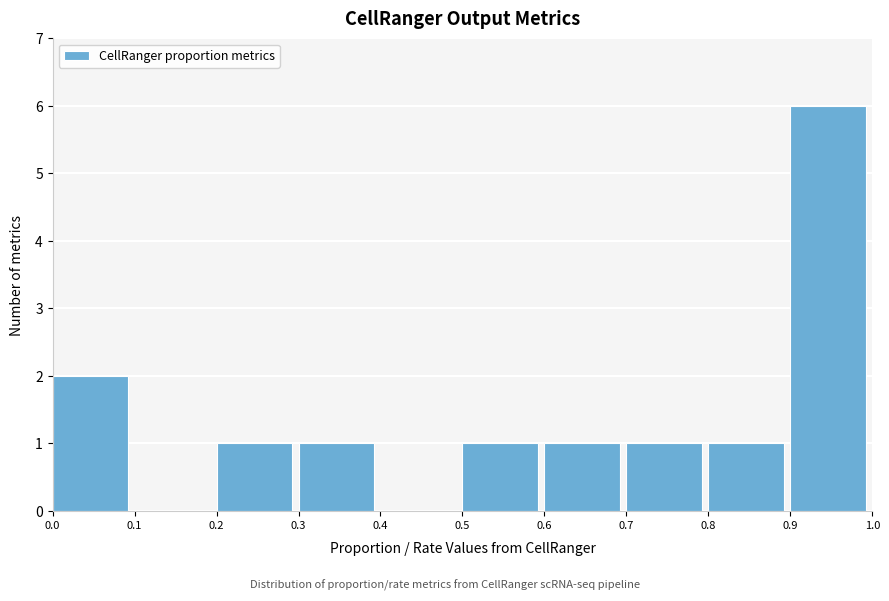

Reading left to right, list every bar in this chart as the range it spans on the x-axis followed by its height. The values are not printed on the chart, so give them approximately, as read against the axis.

0.0 to 0.1: 2
0.1 to 0.2: 0
0.2 to 0.3: 1
0.3 to 0.4: 1
0.4 to 0.5: 0
0.5 to 0.6: 1
0.6 to 0.7: 1
0.7 to 0.8: 1
0.8 to 0.9: 1
0.9 to 1.0: 6